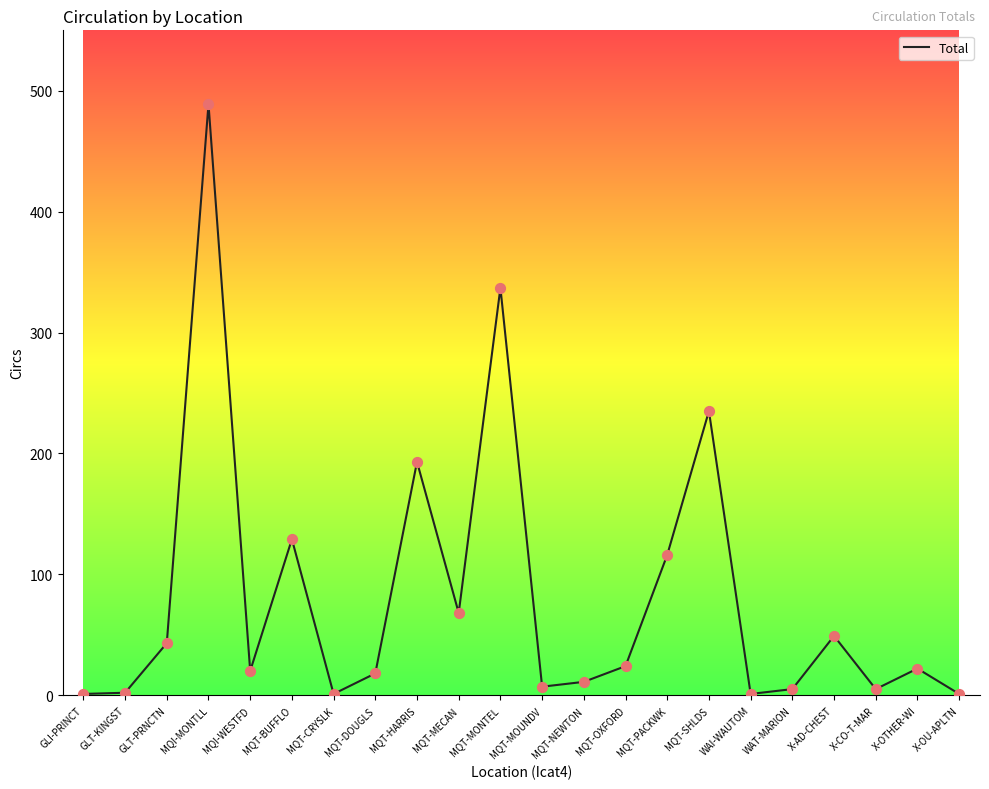

What is the change in value from GLT-KINGST to X-OU-APLTN?

-1